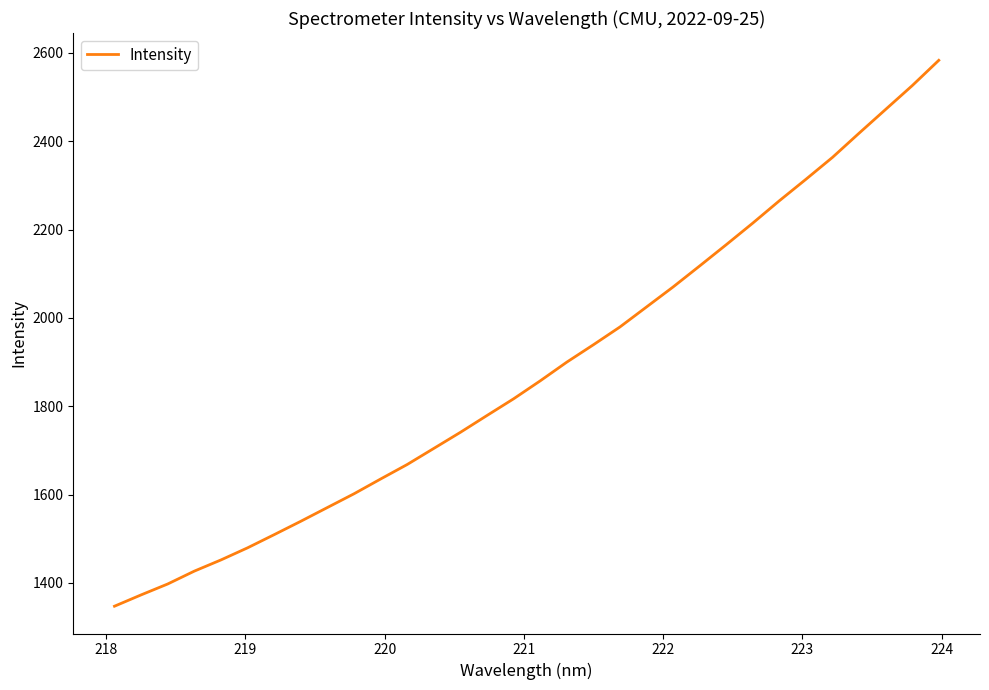

What is the maximum value shown in the chart?

2583.3